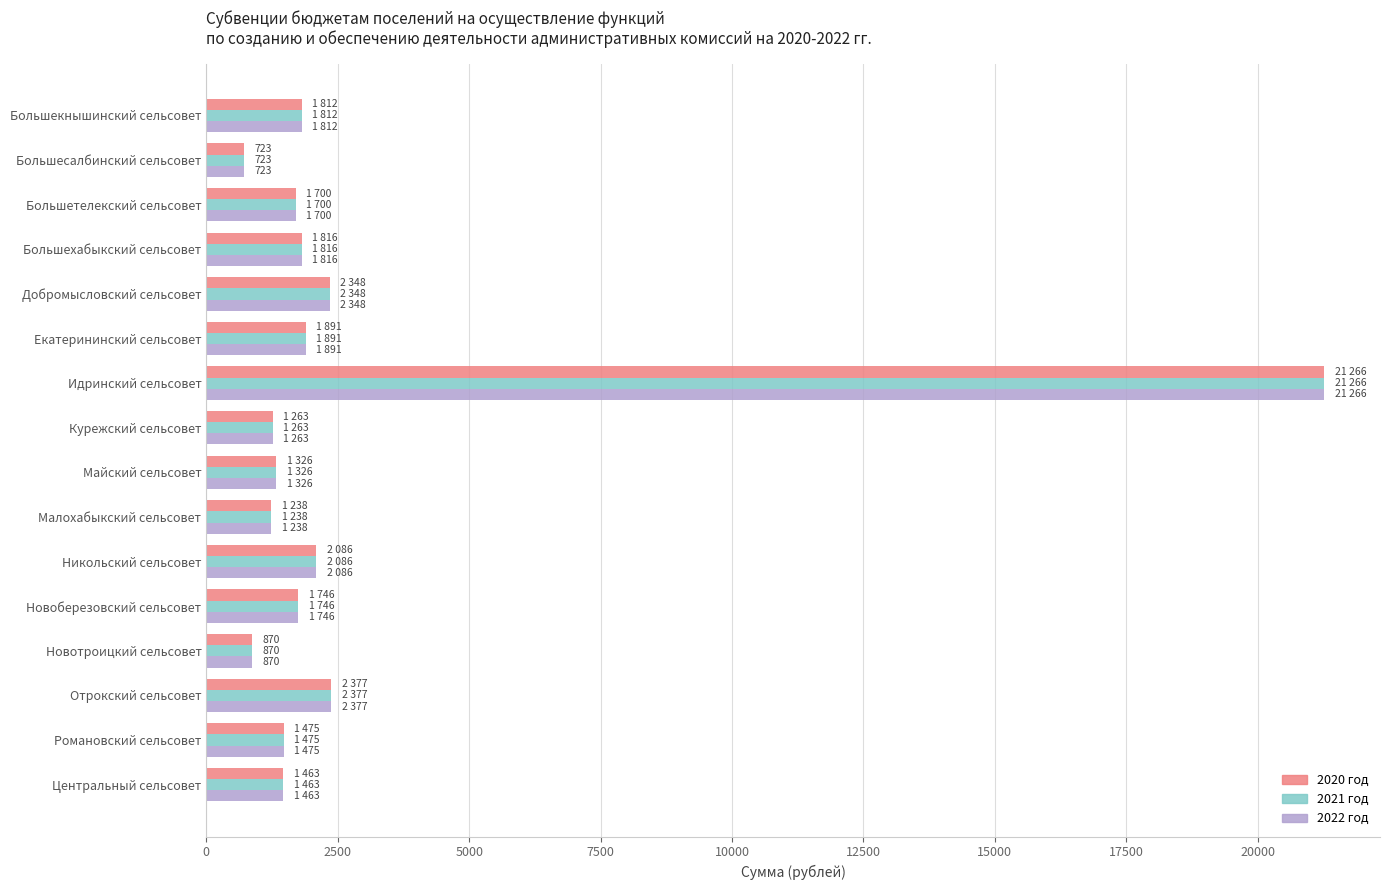

Count the number of categories in the chart.

16